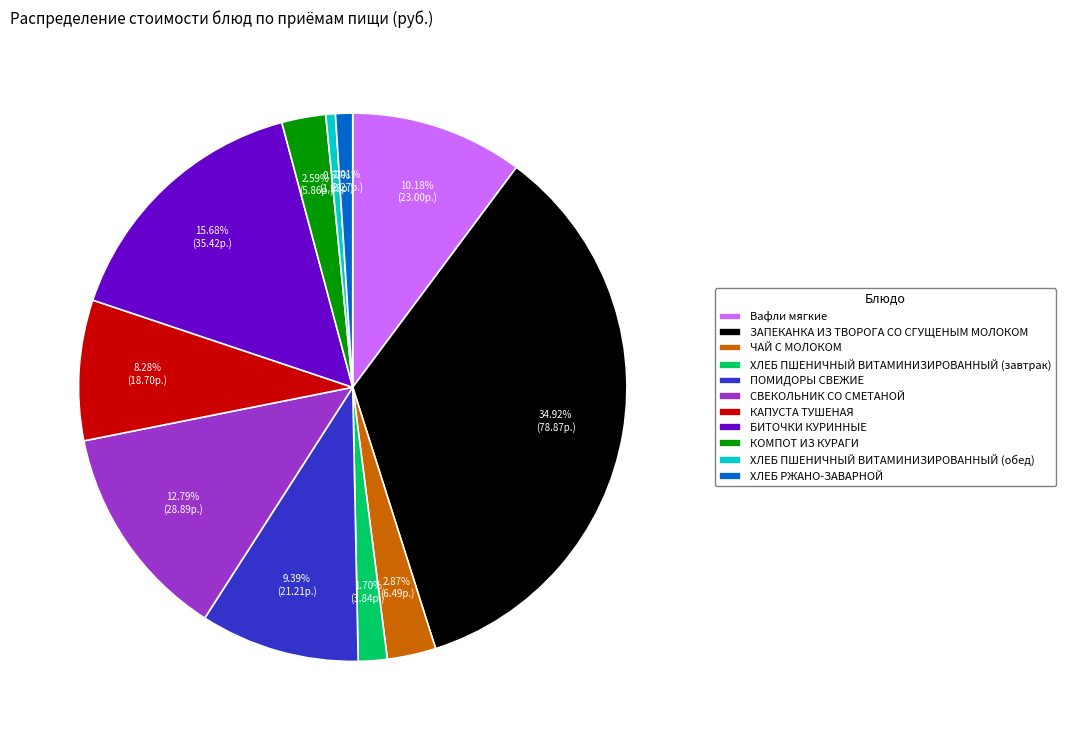

Which category has the biggest portion of the pie?

ЗАПЕКАНКА ИЗ ТВОРОГА СО СГУЩЕНЫМ МОЛОКОМ